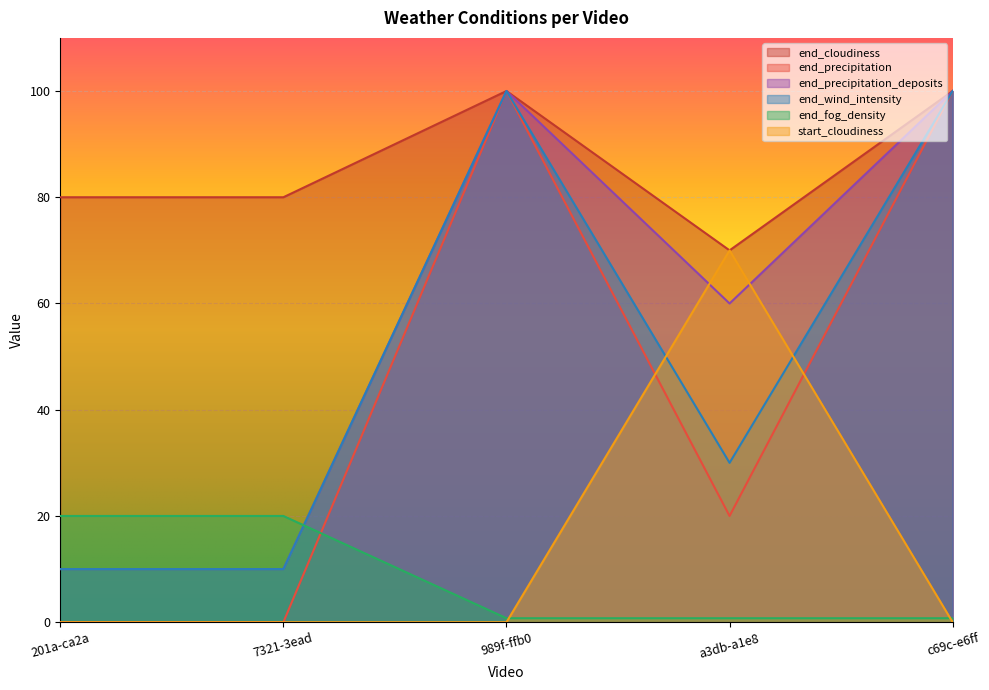

What is the difference between the highest and lowest values at c69c-e6ff?

100.0